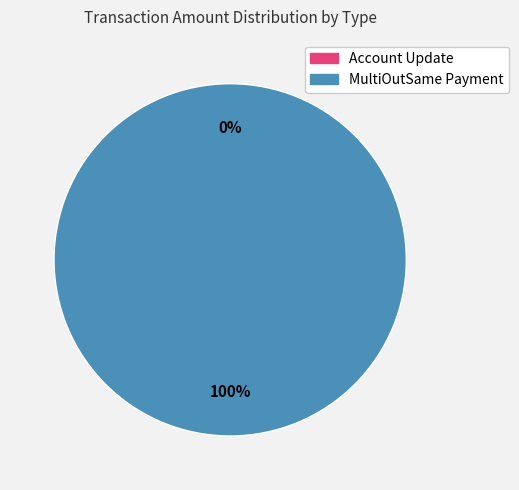

Is it true that MultiOutSame Payment is 93% of the pie?

False